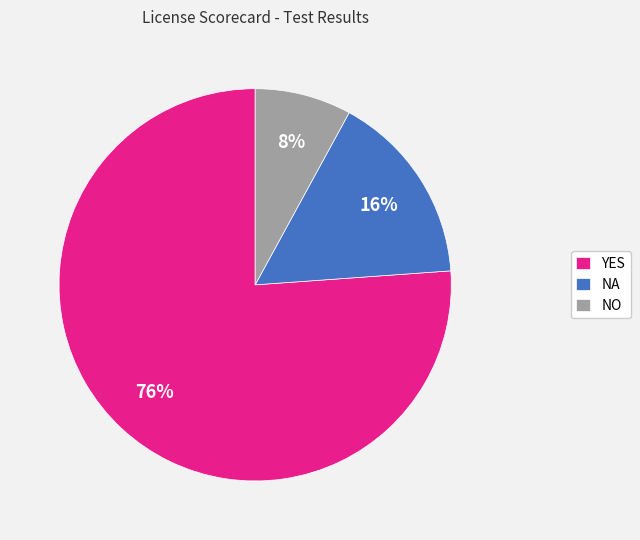

What percentage is the YES slice, to the nearest percent?

76%